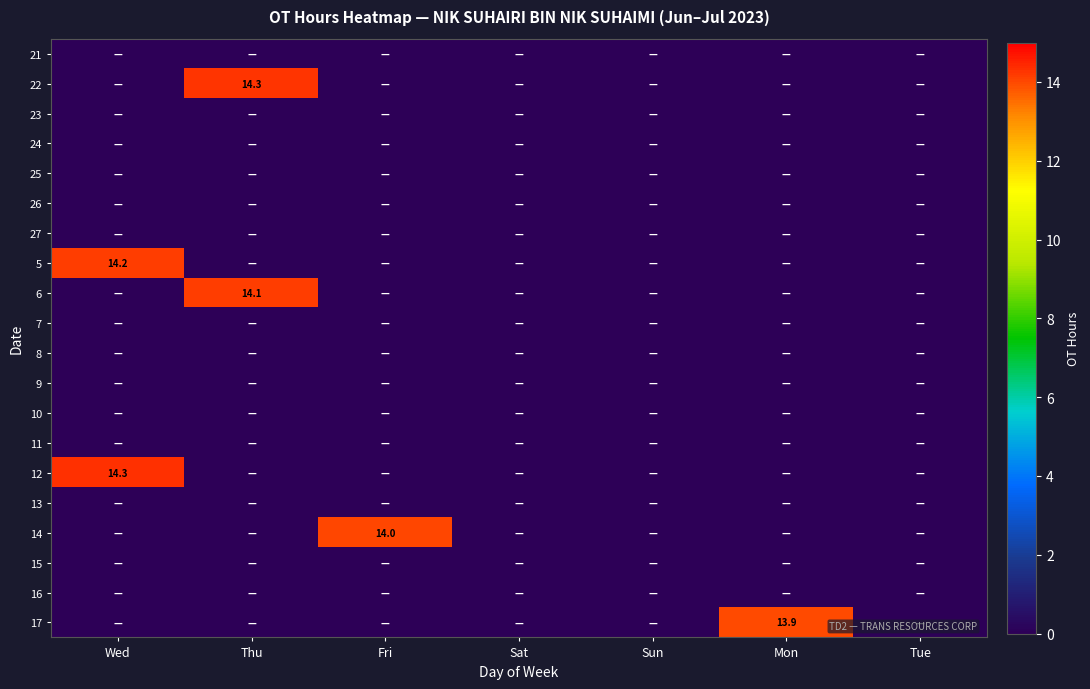

What is the spread (max minus min) of values at Thu?

14.3